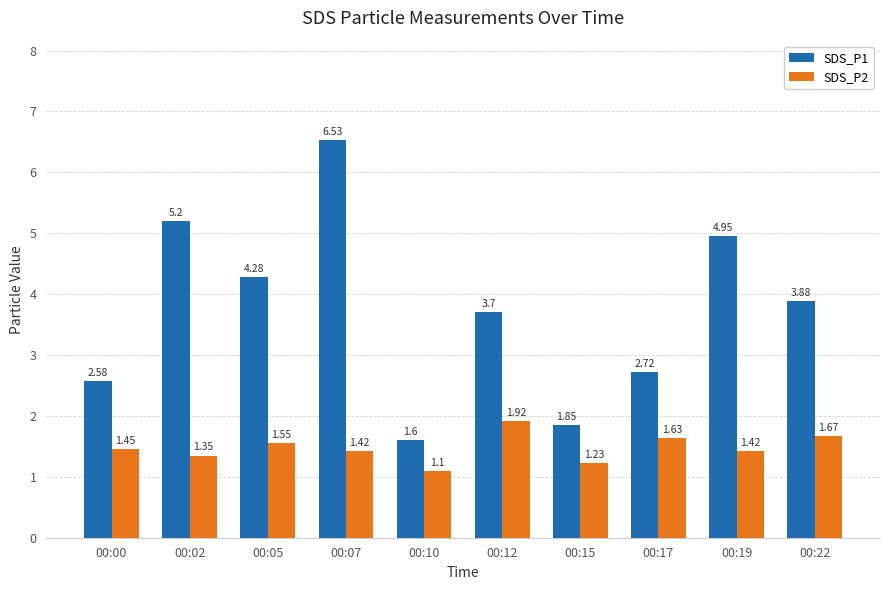

At how many categories does at least one series exceed 3?

6